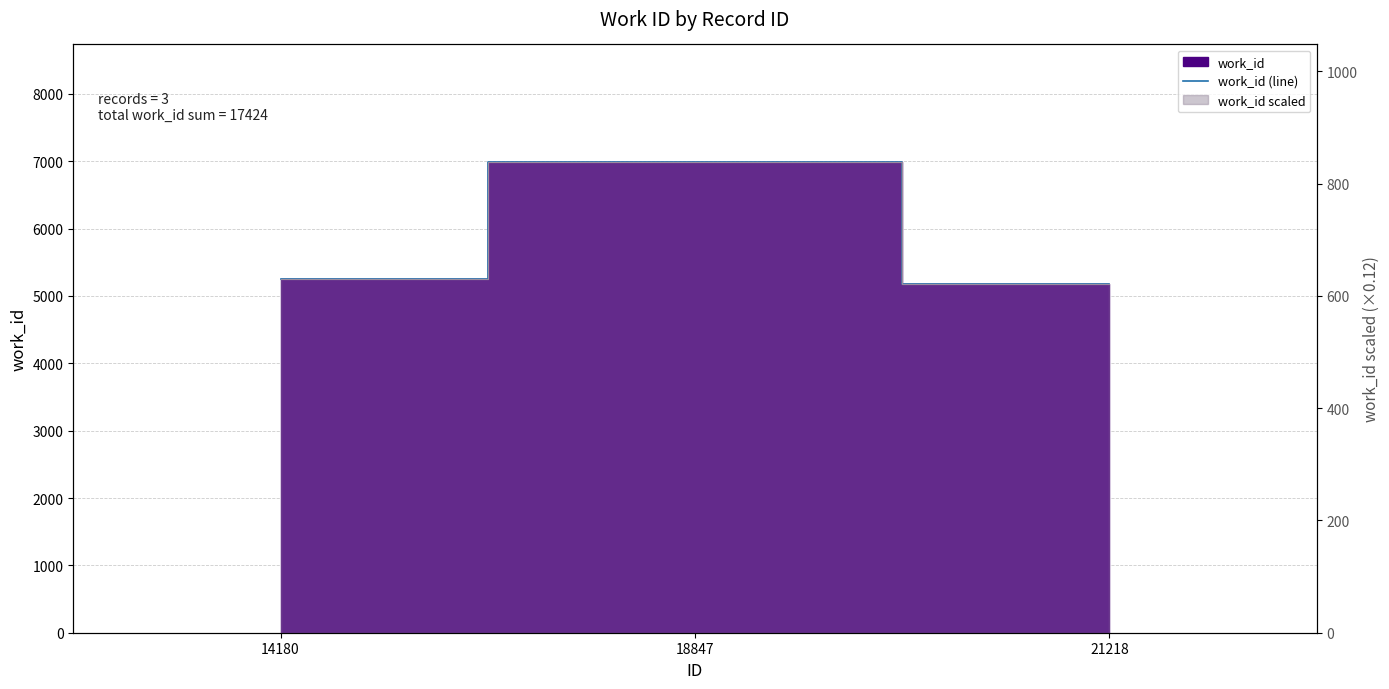

What is the value of the work_id scaled point at the 1st from the left?

630.2